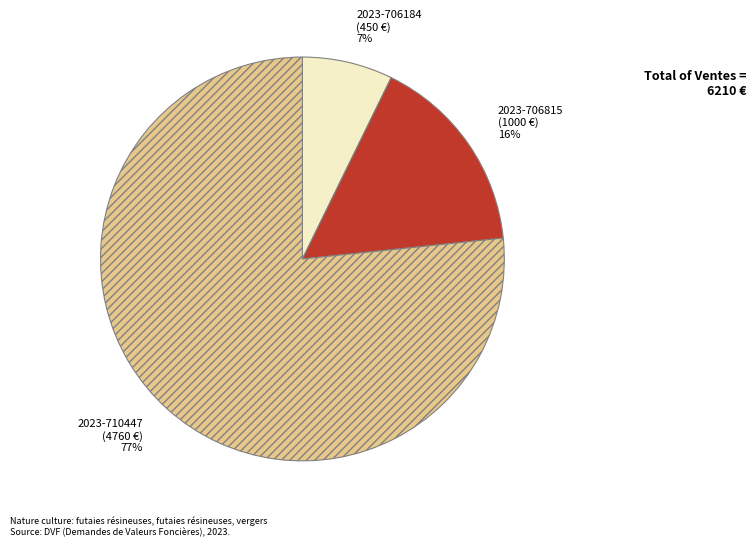

Which category has the biggest portion of the pie?

2023-710447